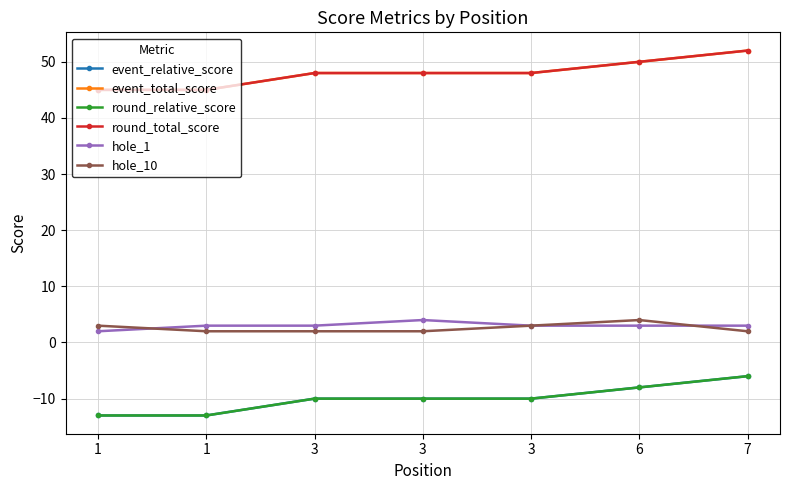

What is the sum of all hole_10 values?

18